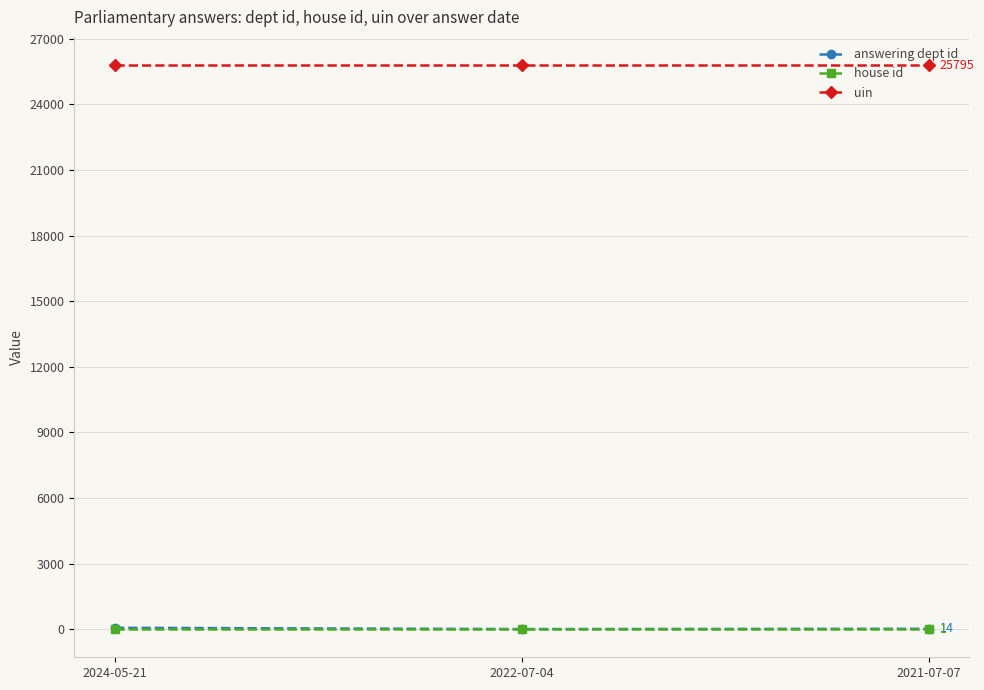

What is the smallest value displayed?

1